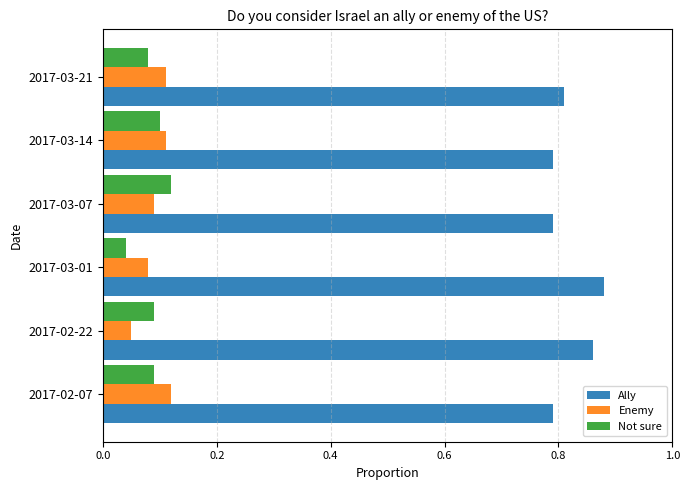

What is the sum of all Not sure values?

0.5